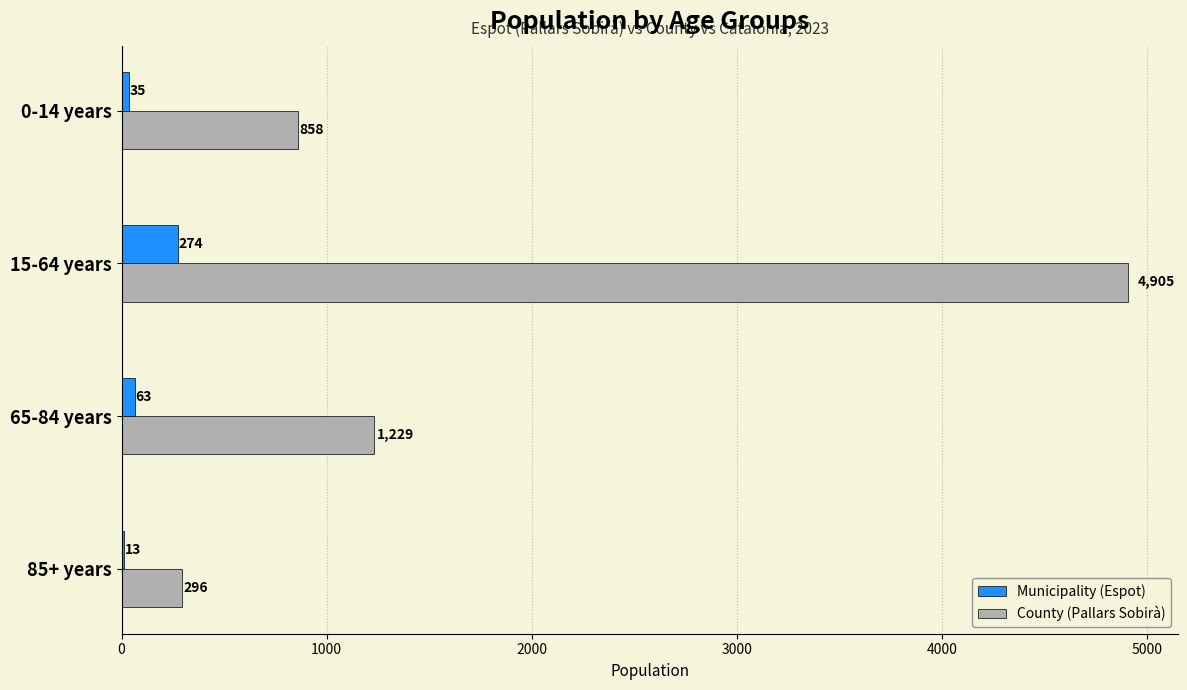

The Municipality (Espot) series shows 35 at 0-14 years. True or false?

True